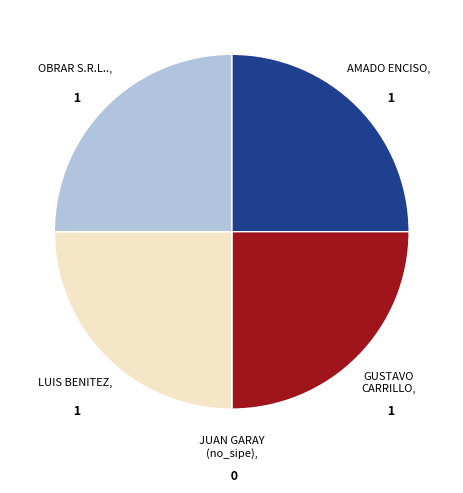

Does any single category account for the majority?

No